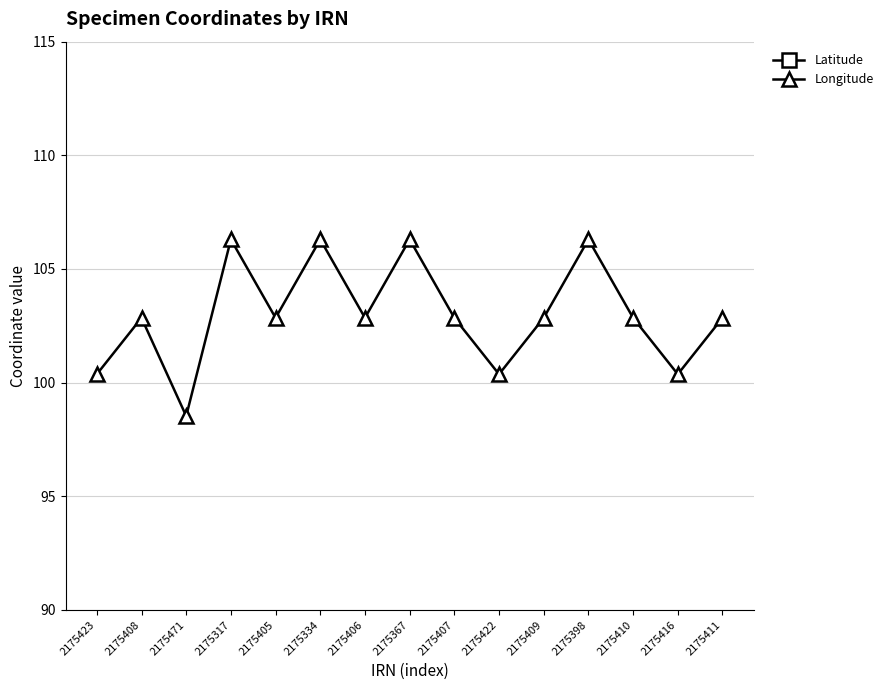

What is the total value across all series at 2175367?

154.7